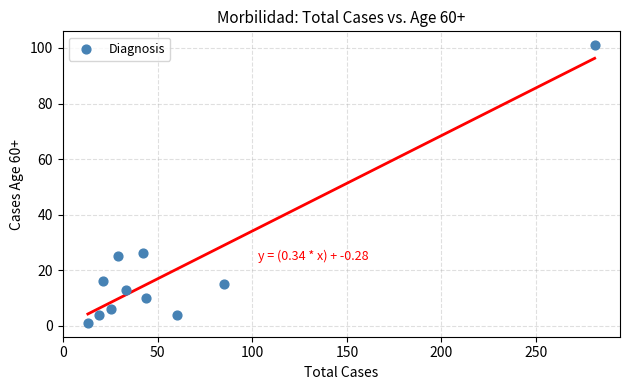

What is the average Y value?

20